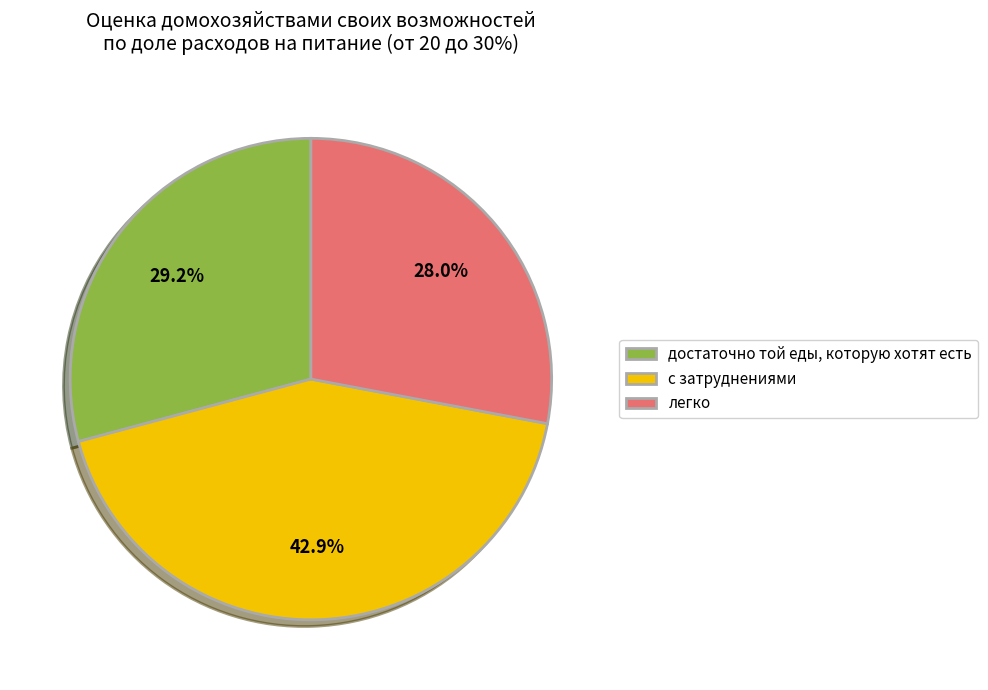

To the nearest percent, what is the average slice percentage?

33%